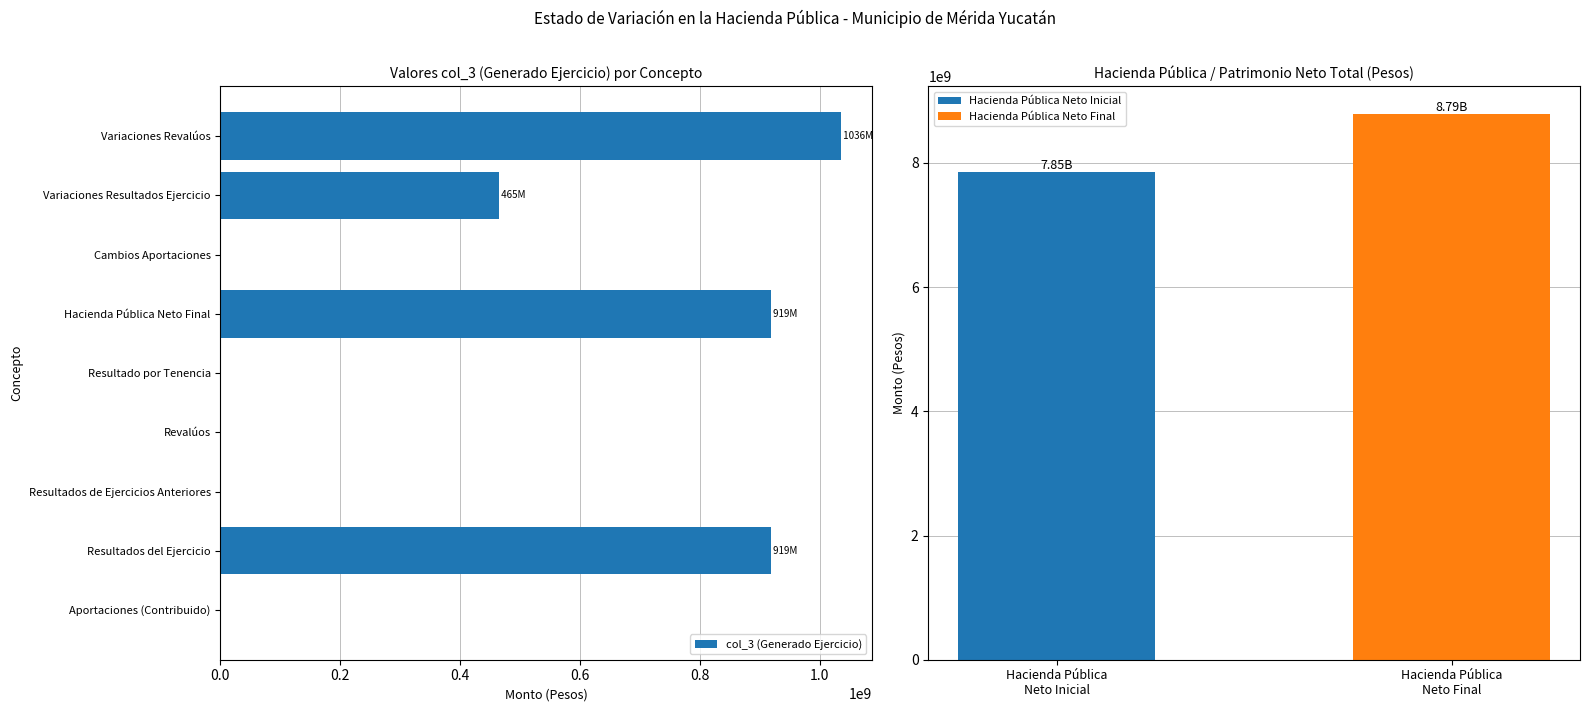

Approximately how many times larger is the value at Variaciones Revalúos compared to Variaciones Resultados Ejercicio?

2.2